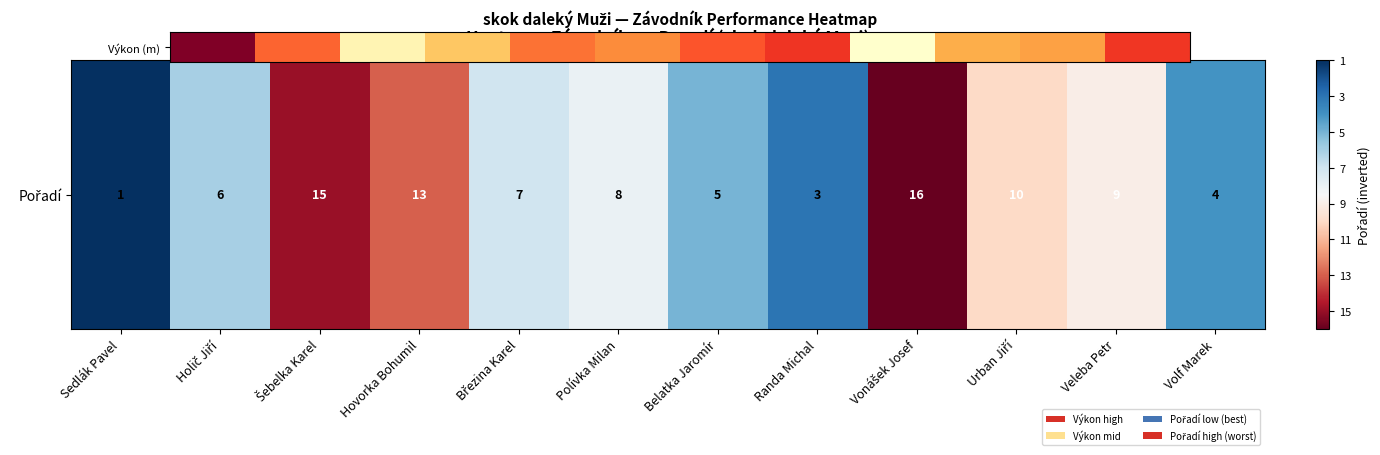

What is the difference between the maximum and minimum values?

3.2